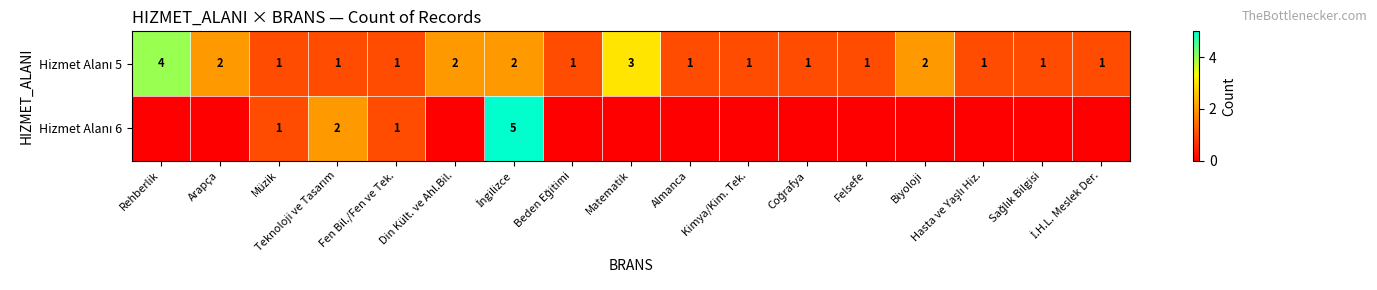

True or false: Hizmet Alanı 6 has a value of 0 at Rehberlik.

True